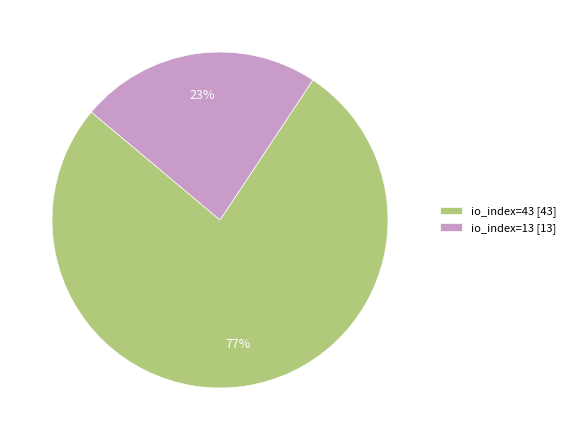

What is the largest slice in the pie chart?

io_index=43